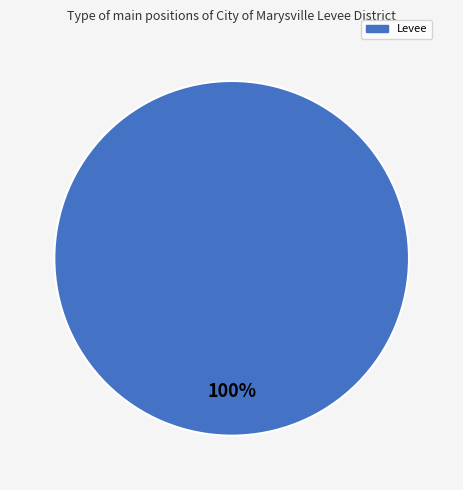

Rank the categories by value from lowest to highest.

Levee